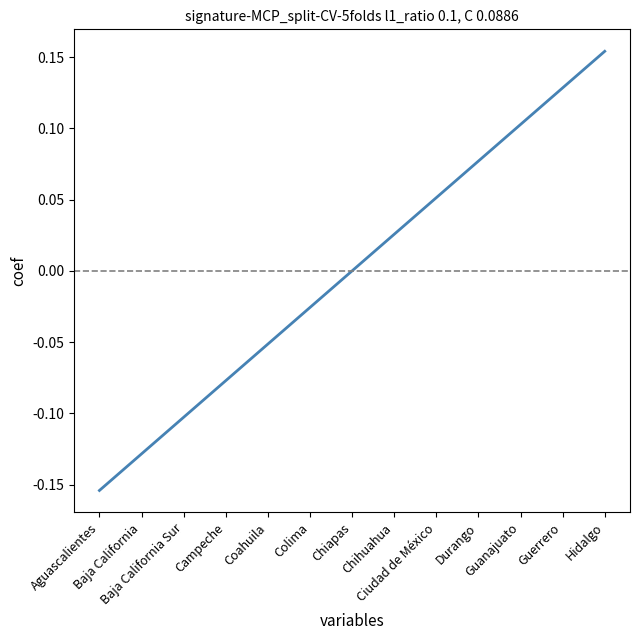

At which category does the chart reach its peak across all series?

Hidalgo